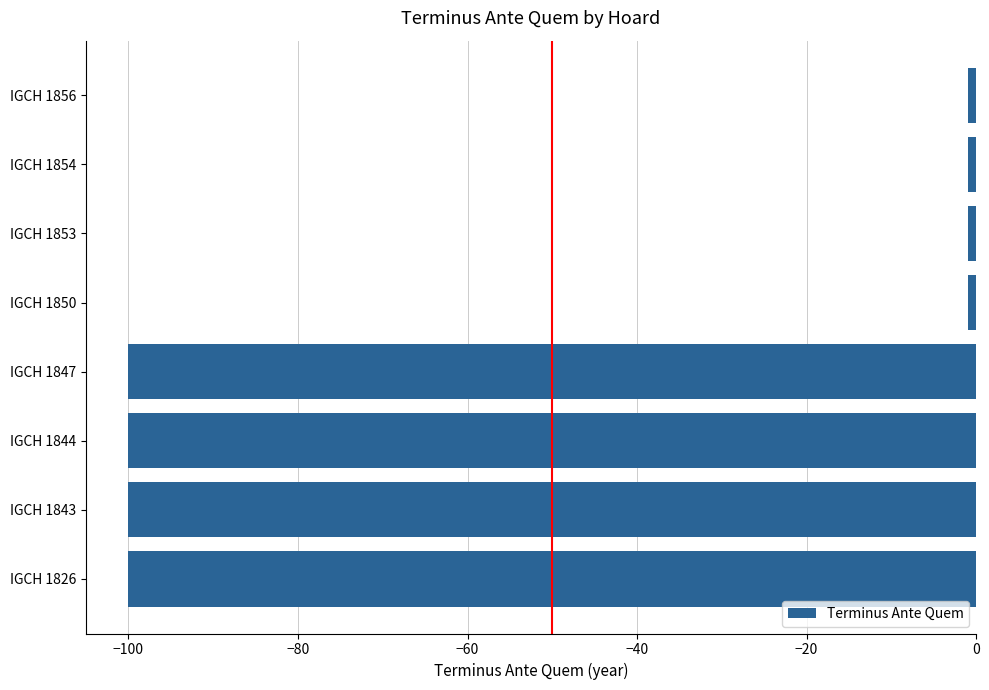

True or false: the data shows -1 at IGCH 1856.

True